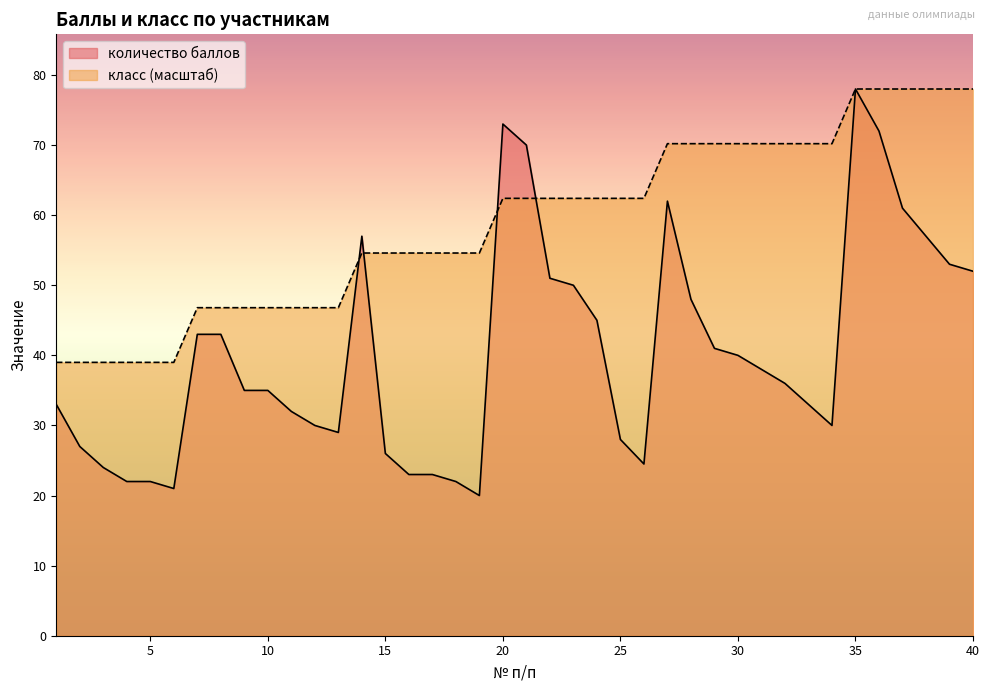

At how many categories does at least one series exceed 25?

40